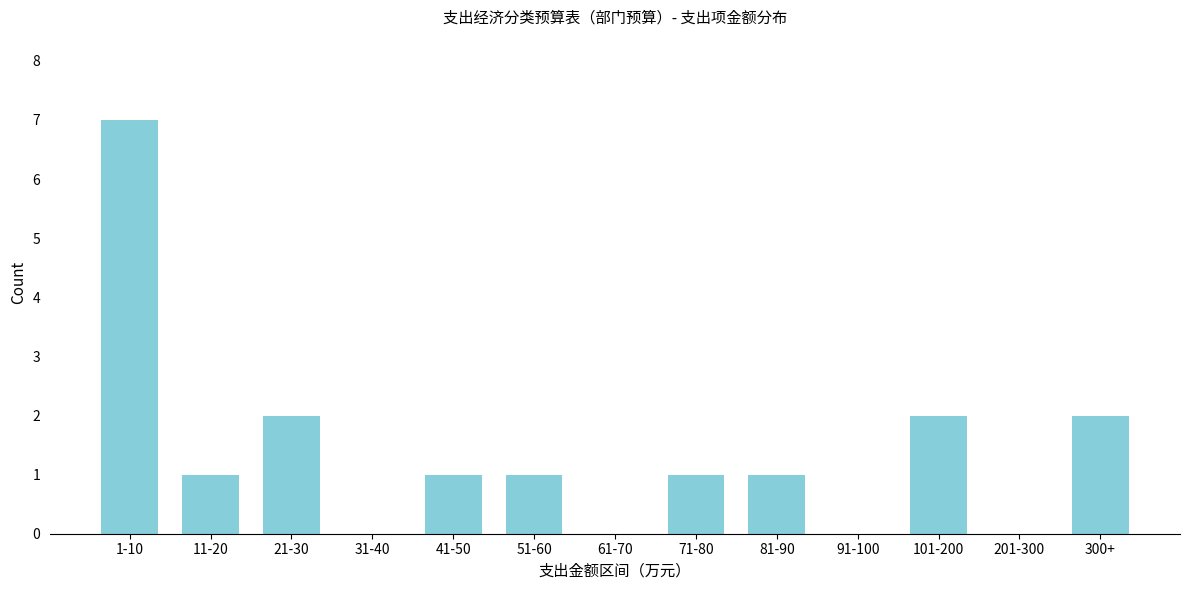

Reading left to right, transcribe all the data shown in this chart.

1-10=7	11-20=1	21-30=2	31-40=0	41-50=1	51-60=1	61-70=0	71-80=1	81-90=1	91-100=0	101-200=2	201-300=0	300+=2